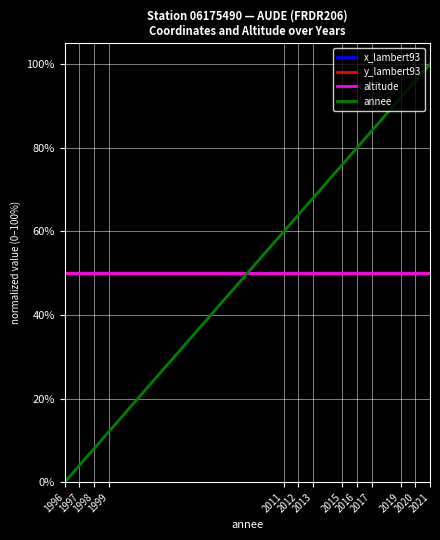

At which category does the chart reach its peak across all series?

2021